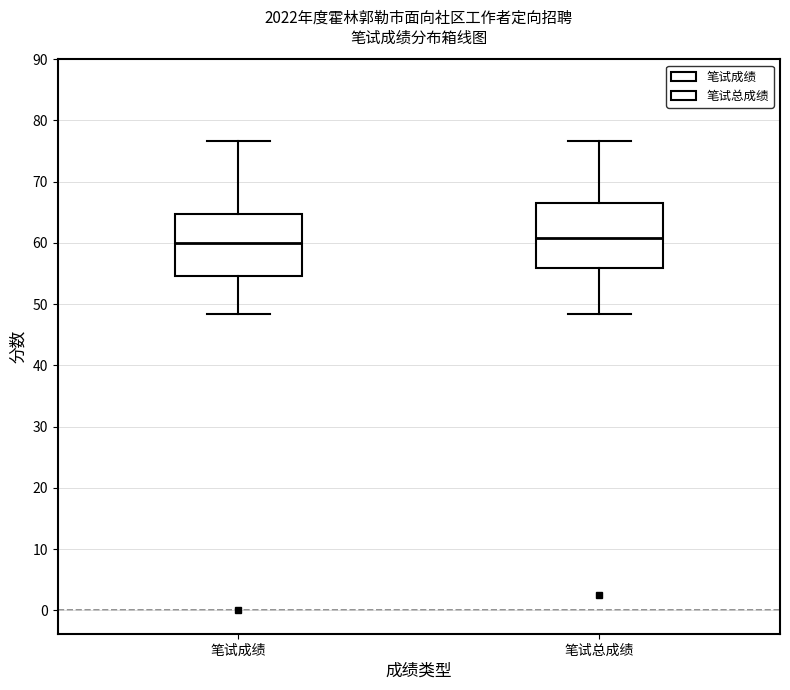

Reading left to right, transcribe this box plot: for each box, give where its median line is, the range the box spans, and where its two whiskers end, as read against the y-axis. The values are not printed on the chart, so give them approximately, as read against the axis.

笔试成绩: median 60, box 55 to 65, whiskers 48 to 77
笔试总成绩: median 61, box 56 to 66, whiskers 48 to 77